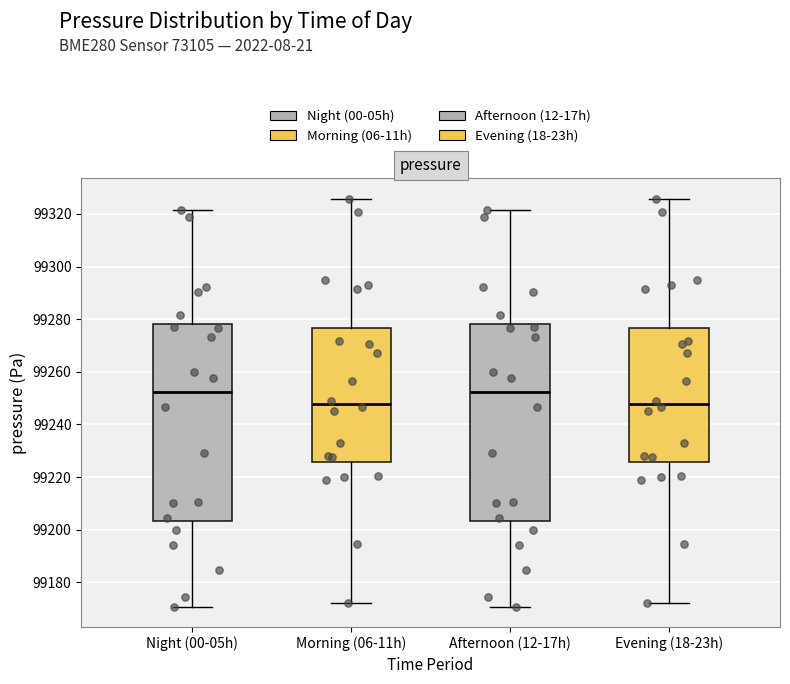

Where does the lower whisker of the box for Afternoon (12-17h) end on the y-axis? The values are not printed on the chart, so give them approximately, as read against the axis.

99170